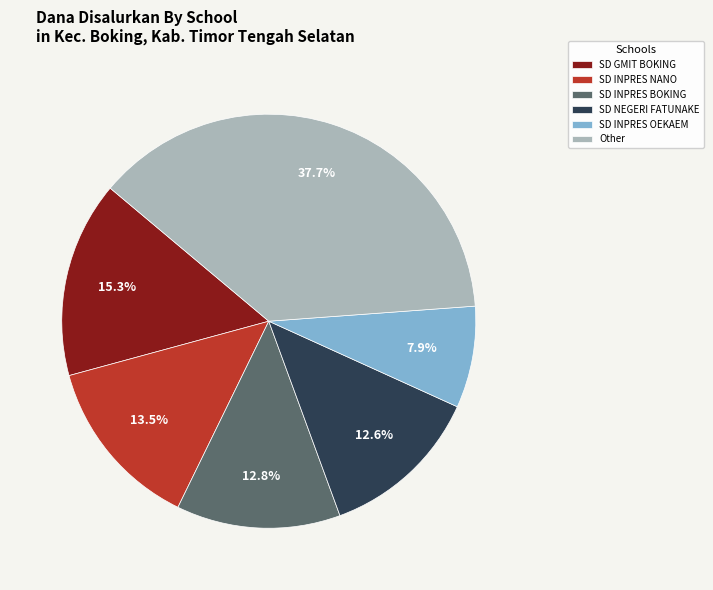

How many slices are in this pie chart?

6